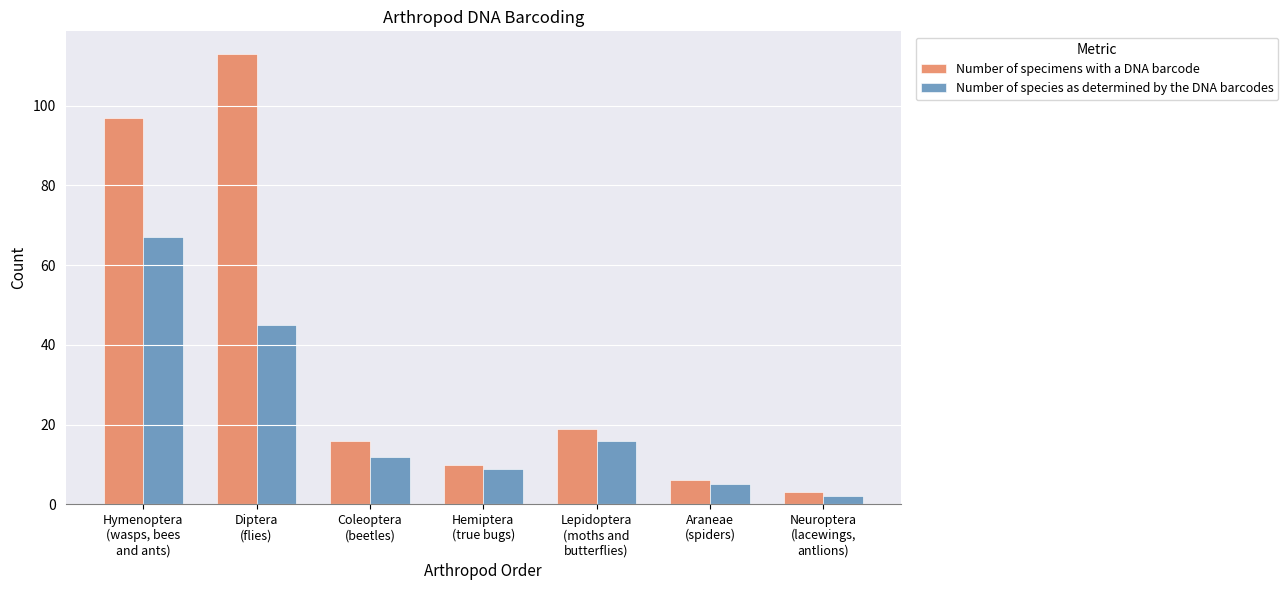

Which category has the lowest value across all series?

Neuroptera
(lacewings,
antlions)